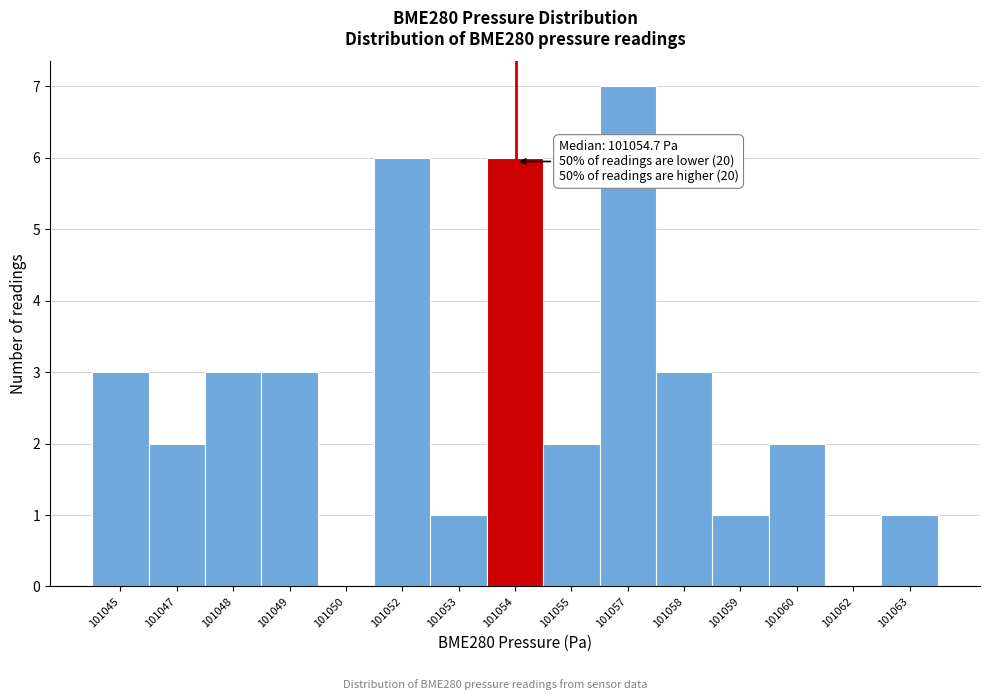

Reading right to left, transcribe all the data shown in this chart.

101063=1	101062=0	101060=2	101059=1	101058=3	101057=7	101055=2	101054=6	101053=1	101052=6	101050=0	101049=3	101048=3	101047=2	101045=3